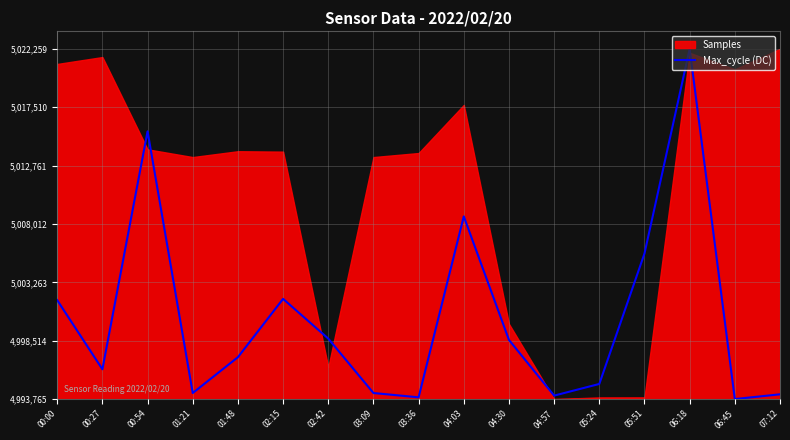

Which label corresponds to the smallest value in the chart?

06:45